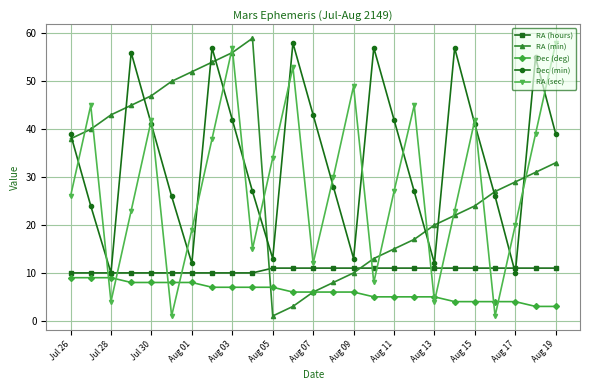

How many lines are shown in the chart?

5